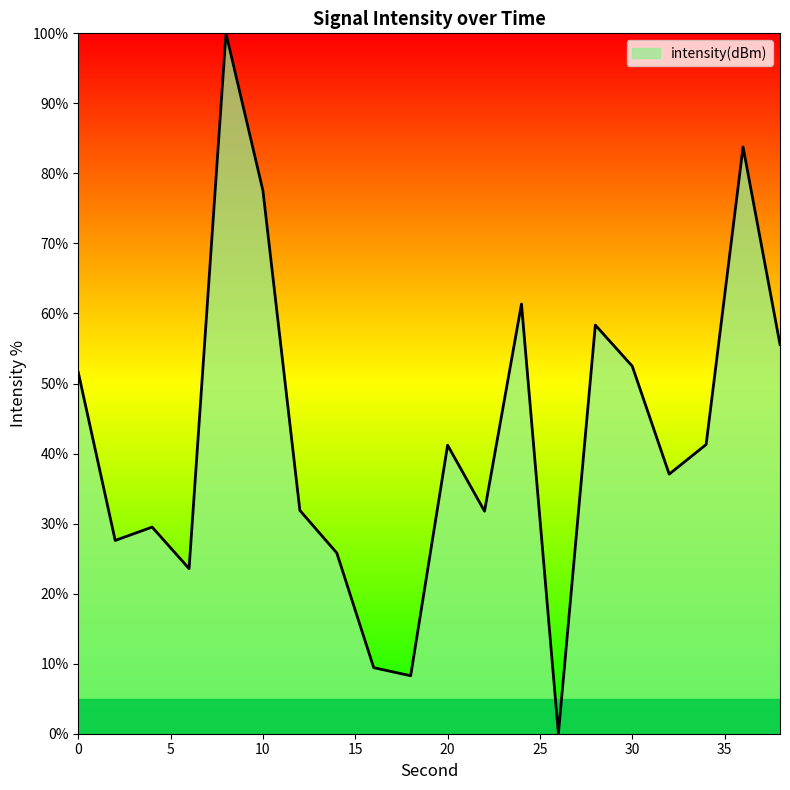

What is the greatest value displayed?

100.0